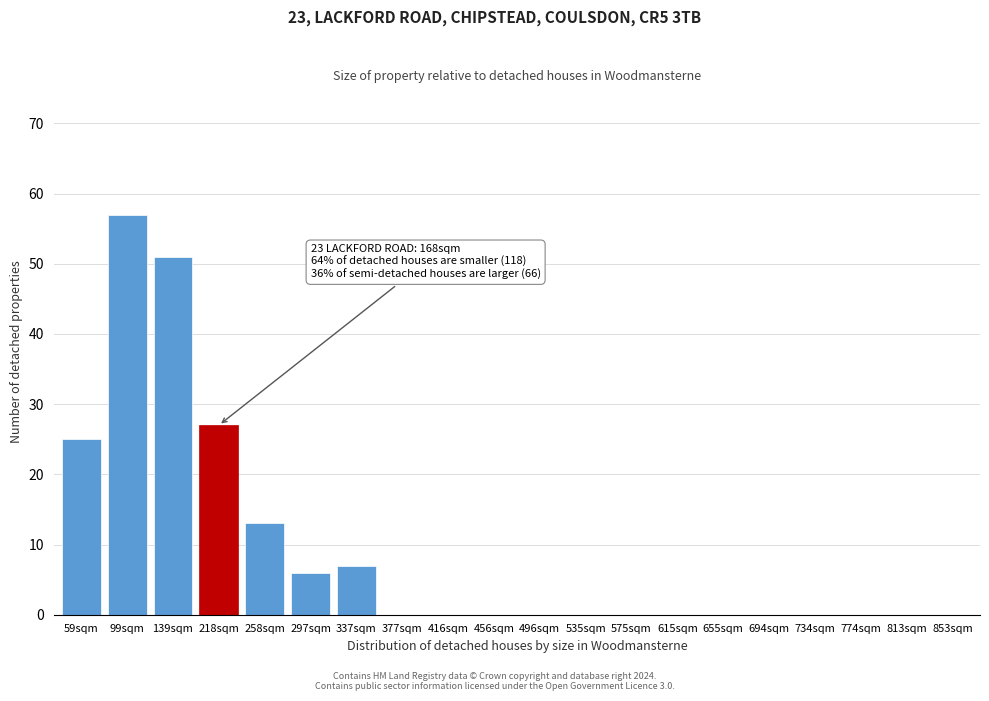

True or false: the data shows 0 at 655sqm.

True